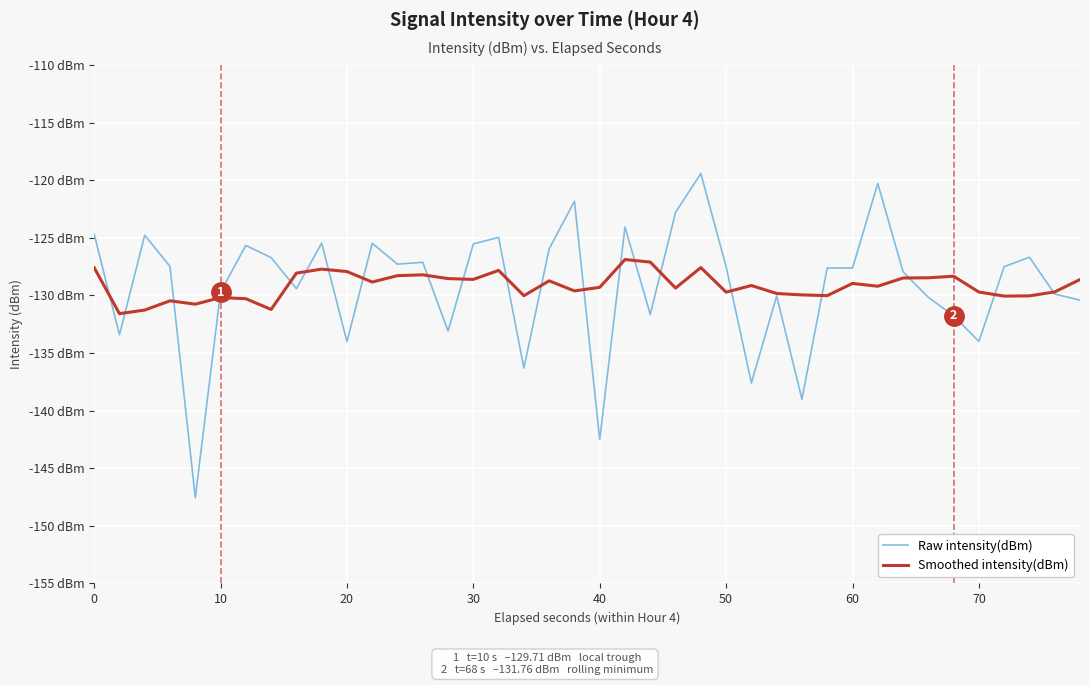

In Smoothed intensity(dBm), how many points are lower than both neighbors (excluding endpoints)?

12